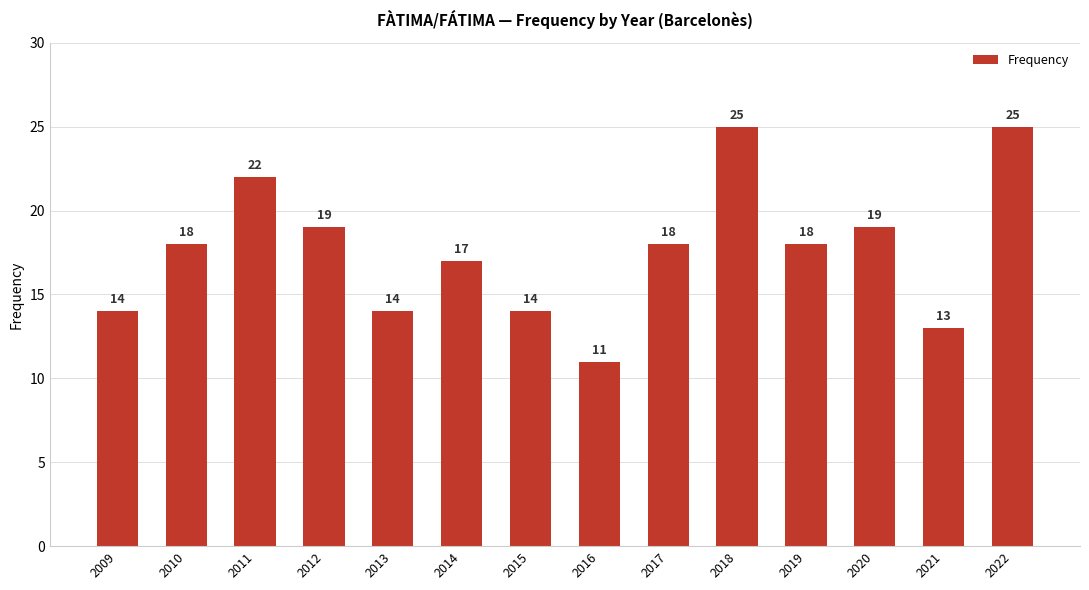

Reading right to left, transcribe all the data shown in this chart.

2022=25	2021=13	2020=19	2019=18	2018=25	2017=18	2016=11	2015=14	2014=17	2013=14	2012=19	2011=22	2010=18	2009=14